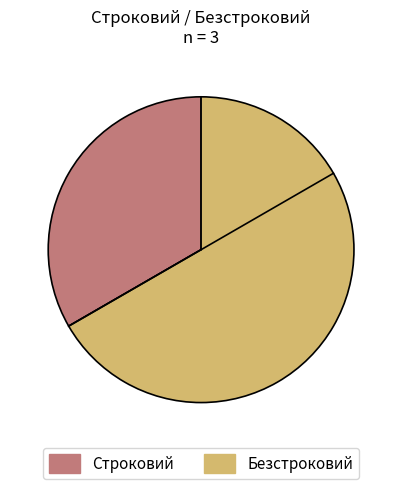

Between Строковий and Безстроковий, which is larger?

Безстроковий